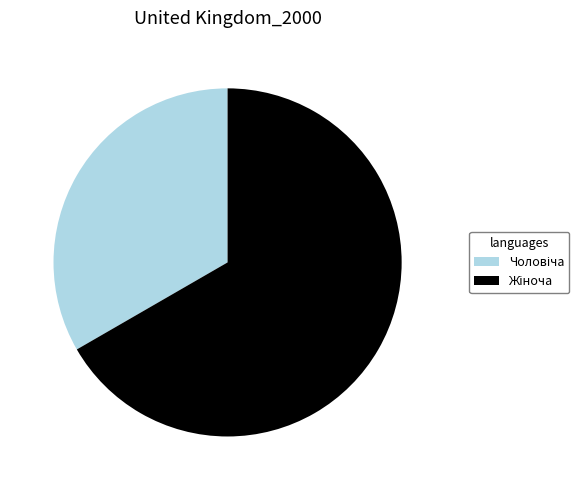

To the nearest percent, what is the difference between the largest and smallest slice percentages?

33%